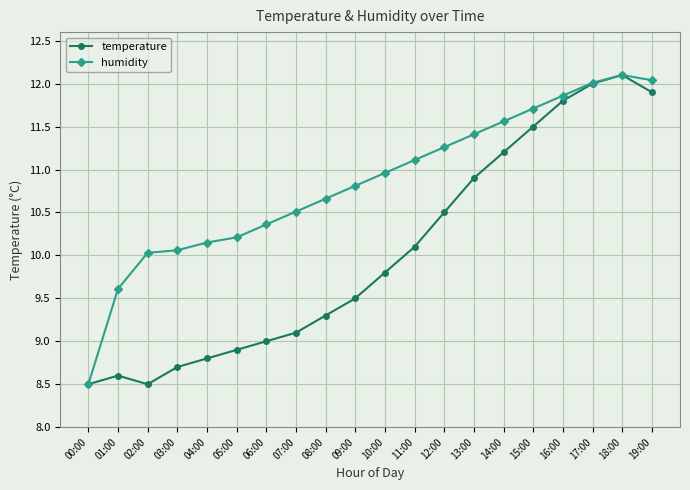

What is the label of the 18th point from the left?

17:00